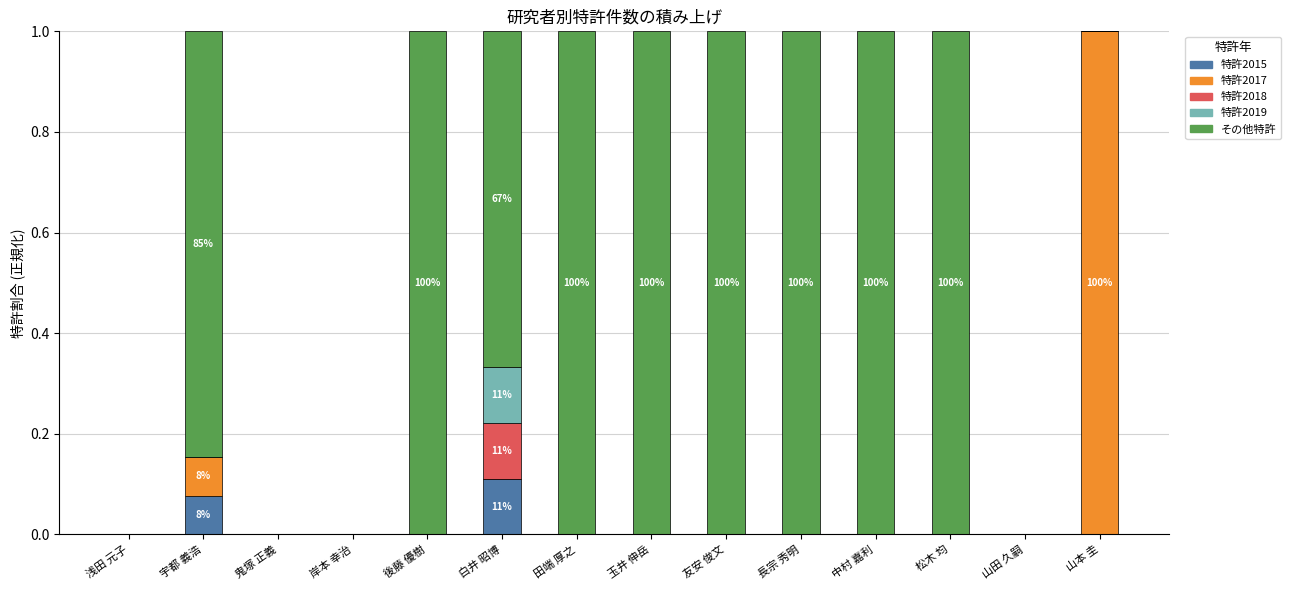

The value of 特許2015 at 中村 嘉利 is -0.1. True or false?

False